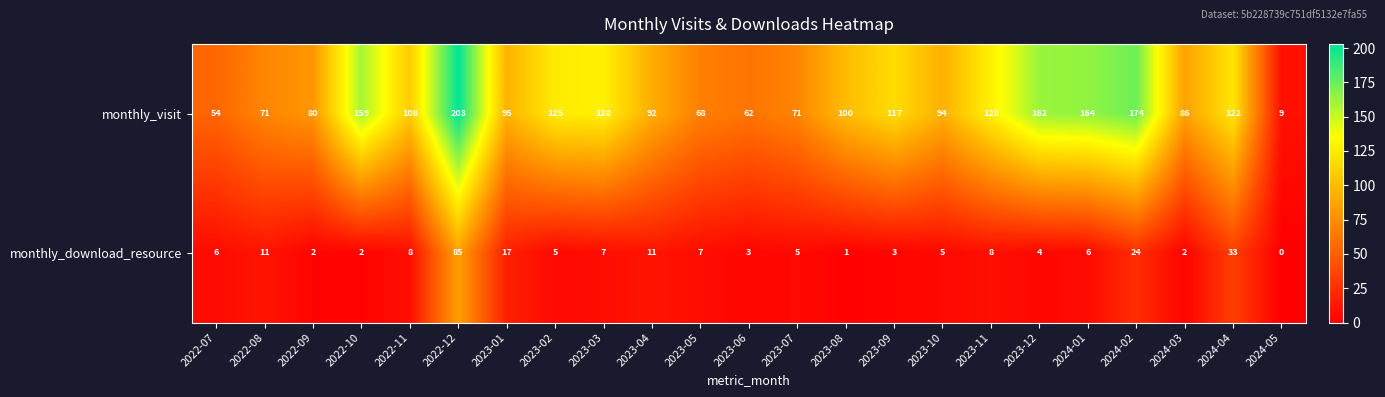

Which series has the largest total across all categories?

monthly_visit